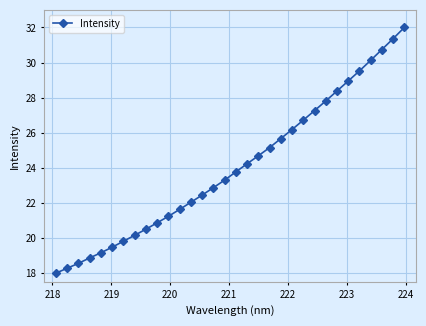

What is the sum of all values?

769.8